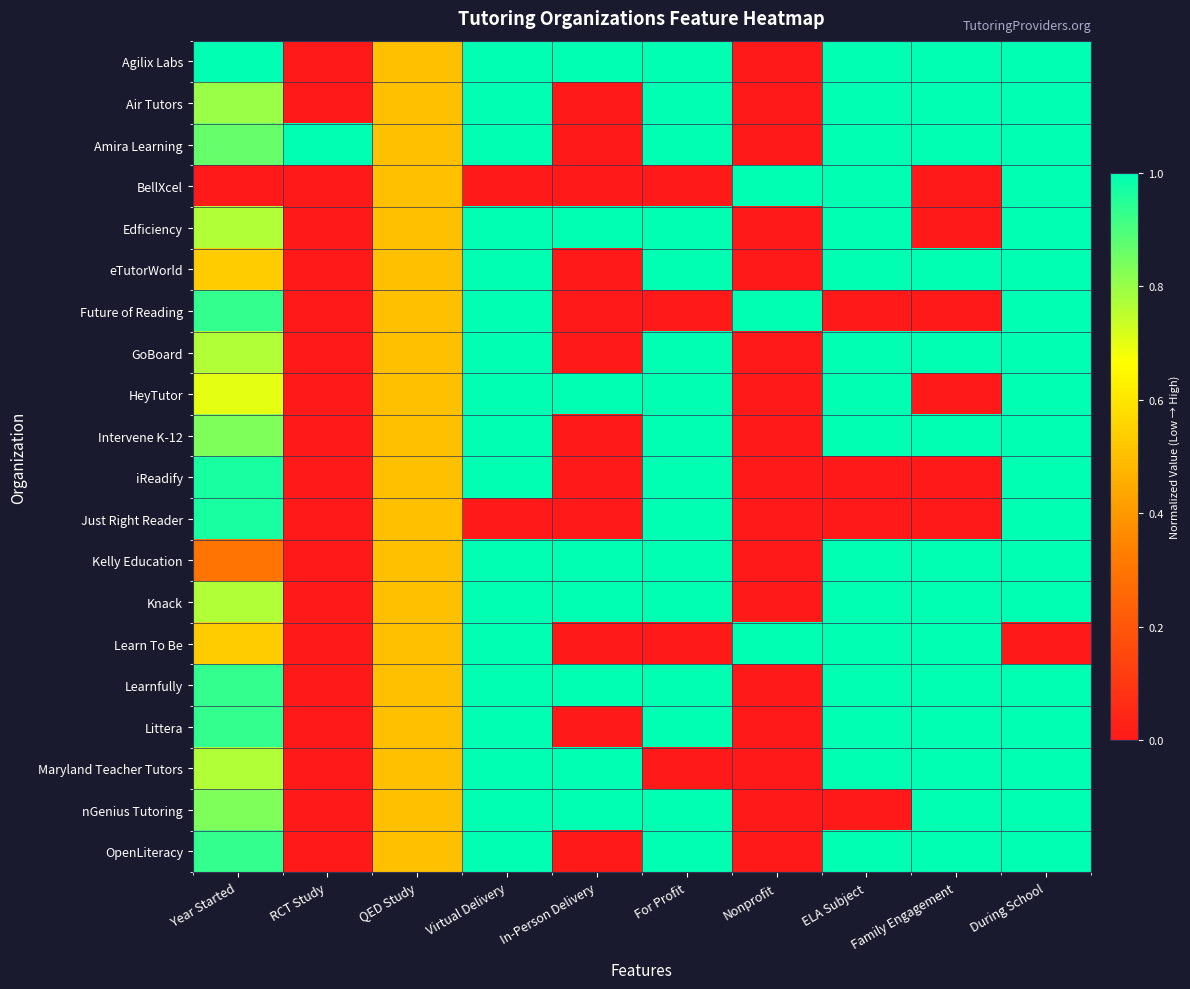

What is the difference between the highest and lowest values at RCT Study?

1.0